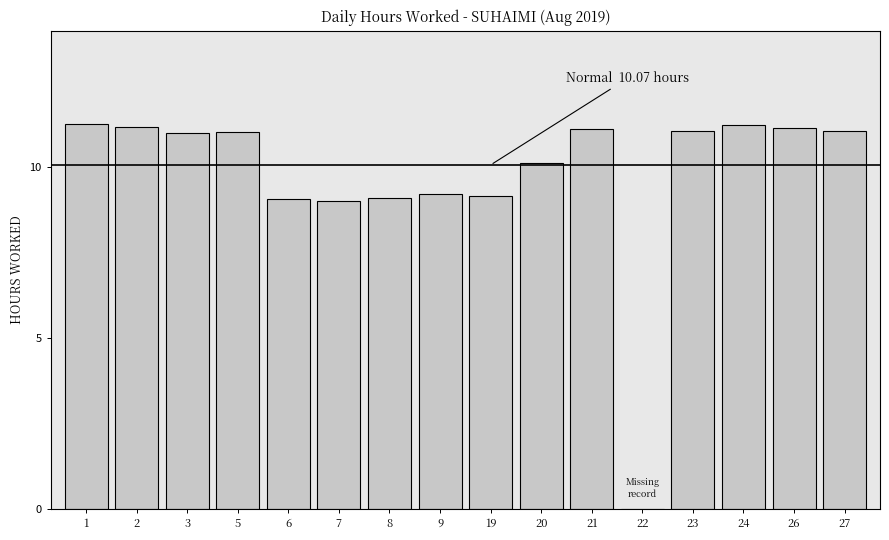

What is the ratio of the value at 24 to the value at 1?

1.0